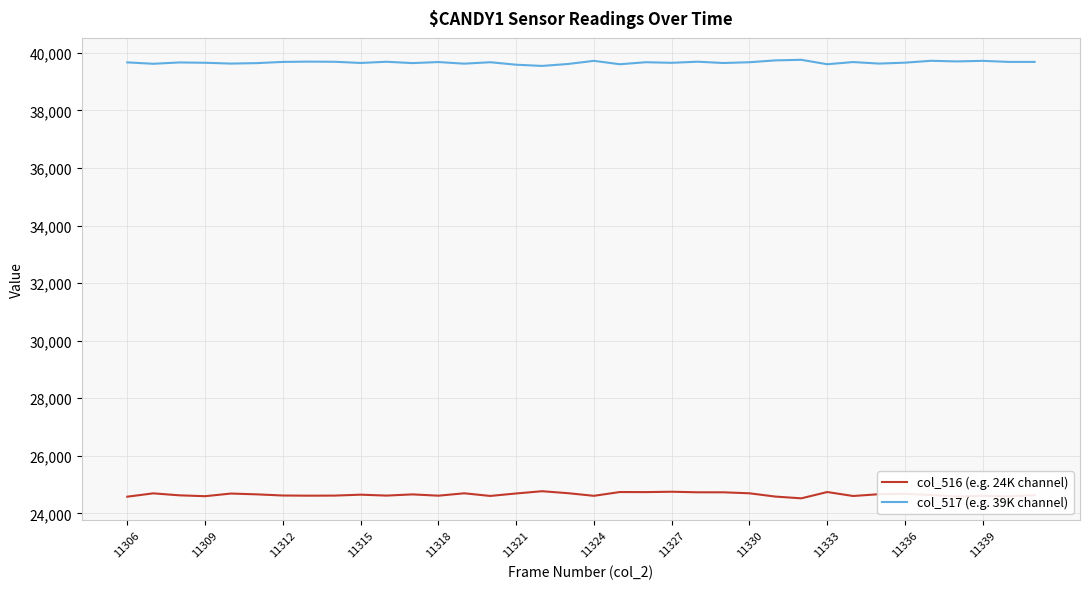

True or false: col_517 (e.g. 39K channel) and col_516 (e.g. 24K channel) intersect in this chart.

False